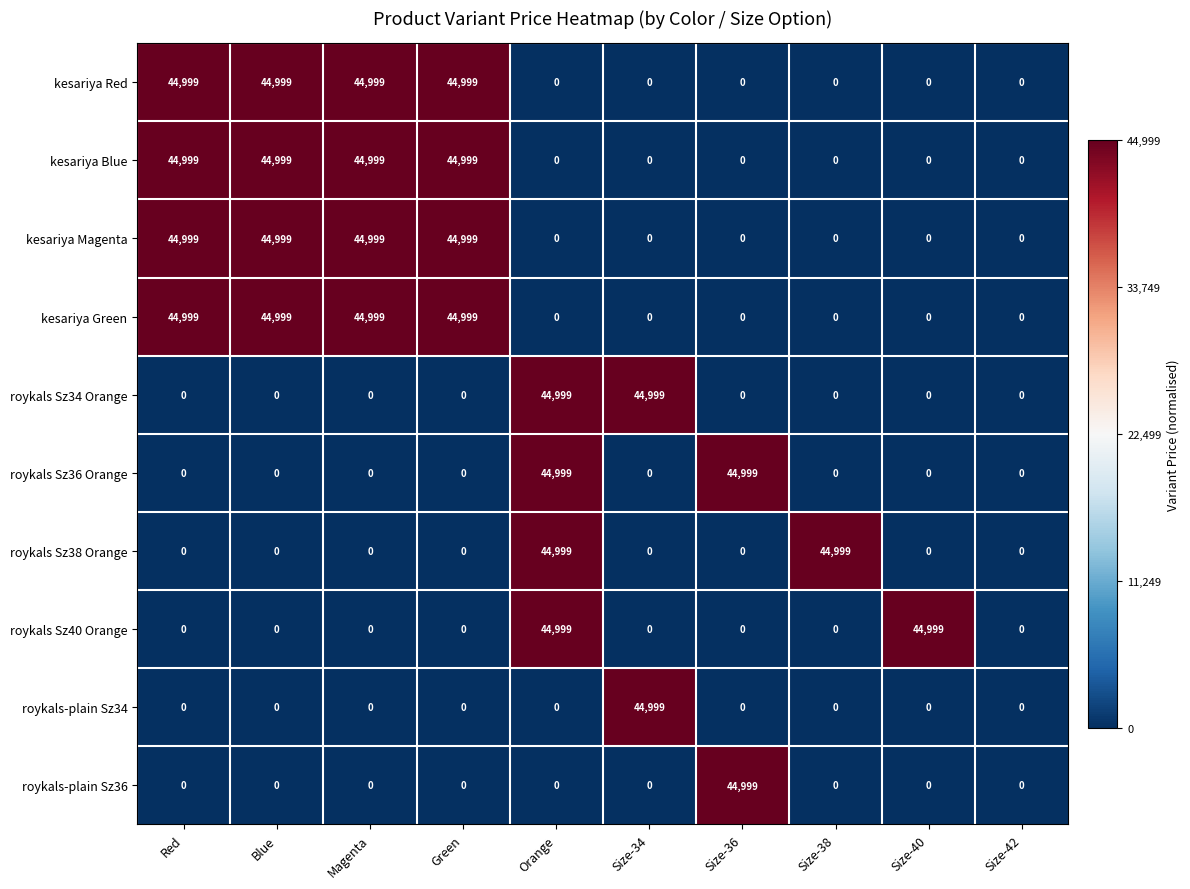

What is the average value of the kesariya Red series?

18000